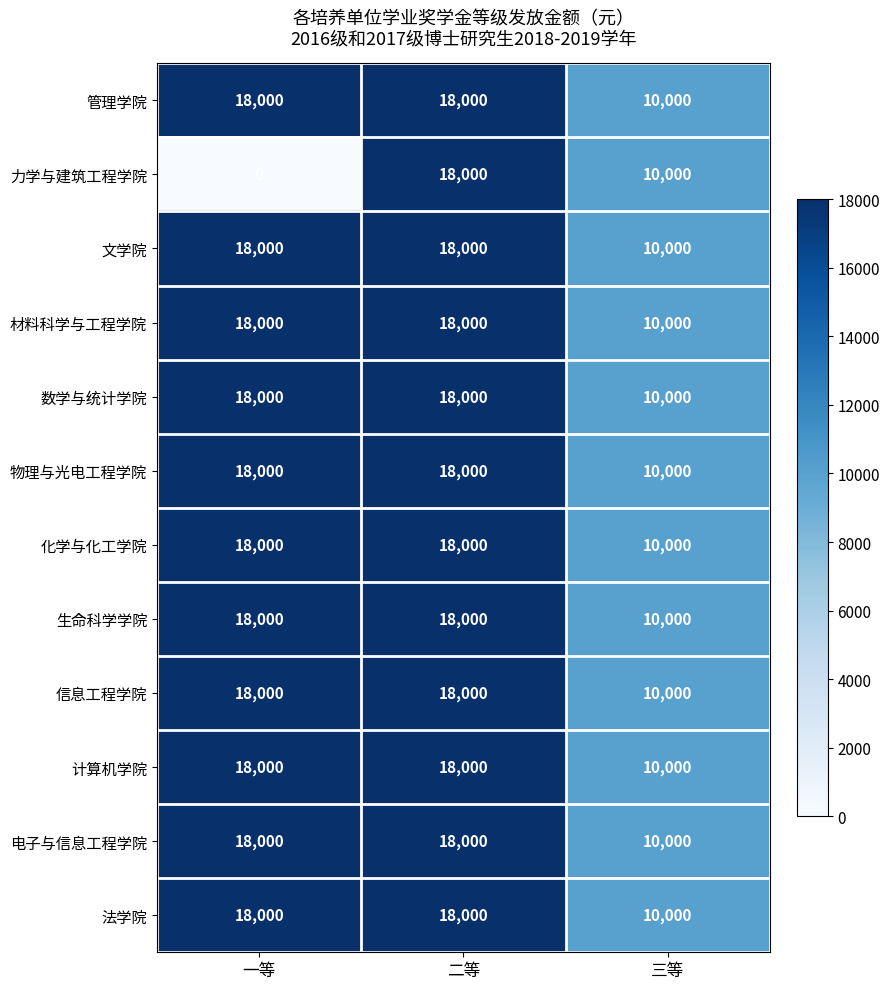

What is the total value across all series at 三等?

120000